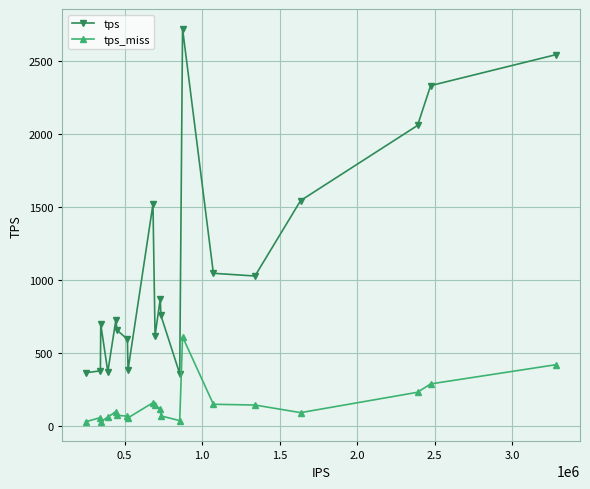

List the series in order of their overall mean, lowest first.

tps_miss, tps